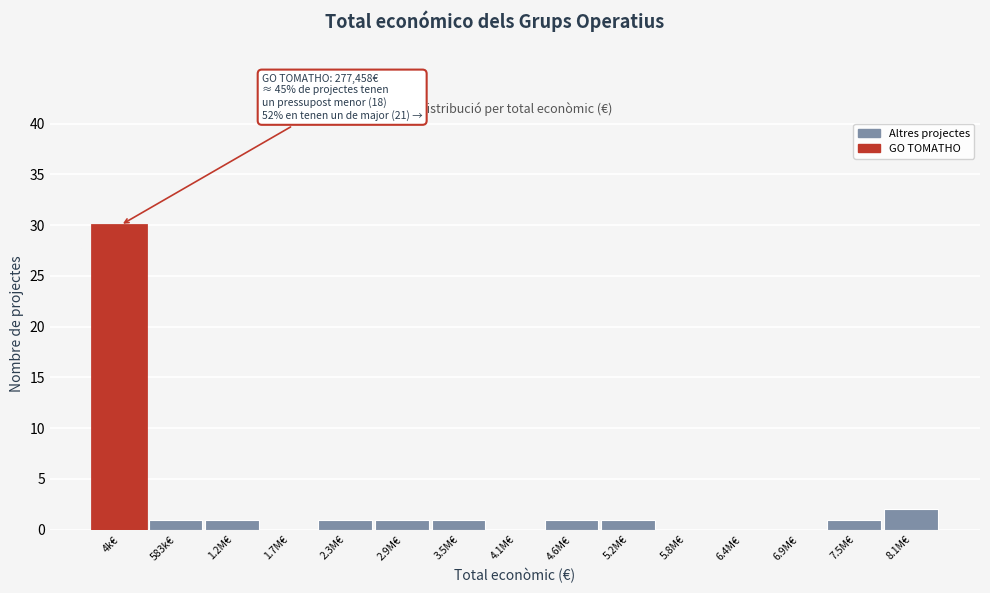

Reading left to right, what are all the values shown in this chart?

4k€=30	583k€=1	1.2M€=1	1.7M€=0	2.3M€=1	2.9M€=1	3.5M€=1	4.1M€=0	4.6M€=1	5.2M€=1	5.8M€=0	6.4M€=0	6.9M€=0	7.5M€=1	8.1M€=2